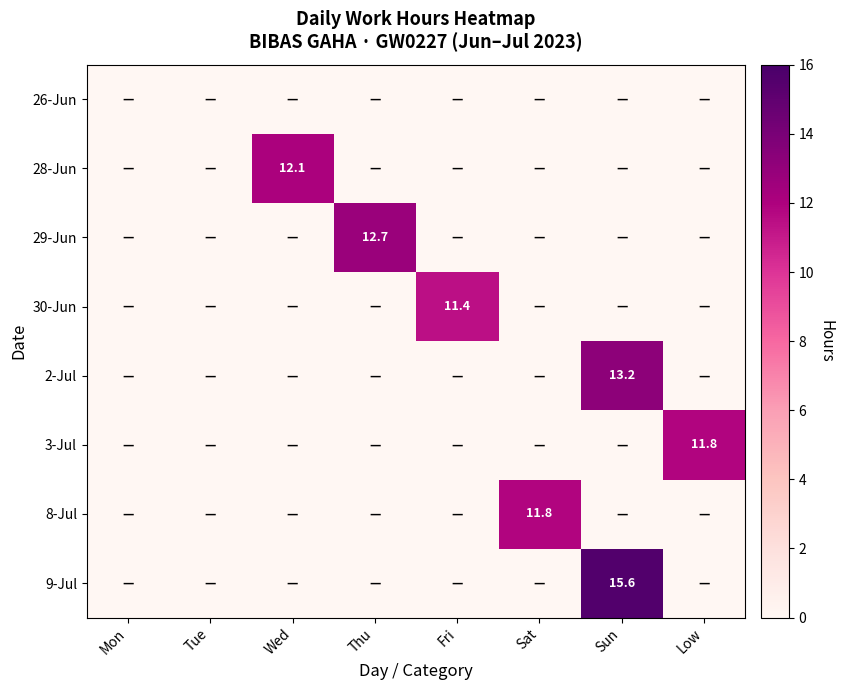

How many categories are shown in the chart?

8